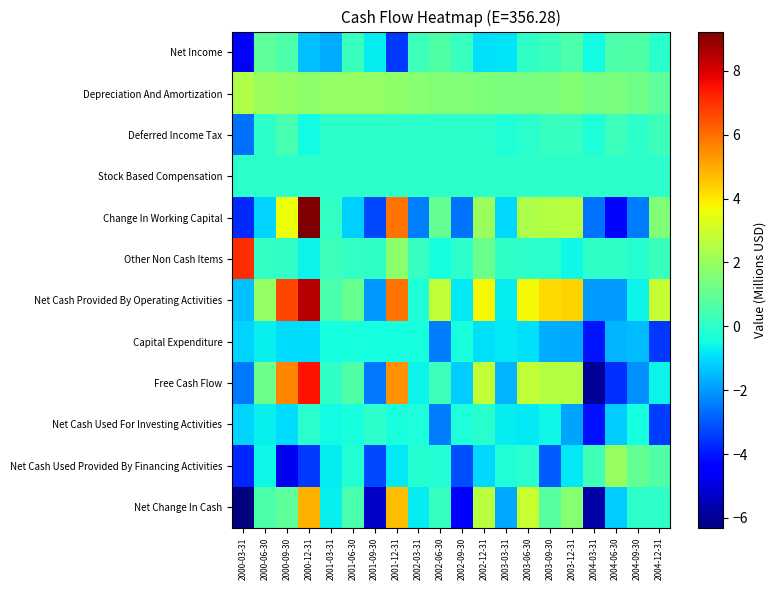

At which category does the chart reach its peak across all series?

2000-12-31